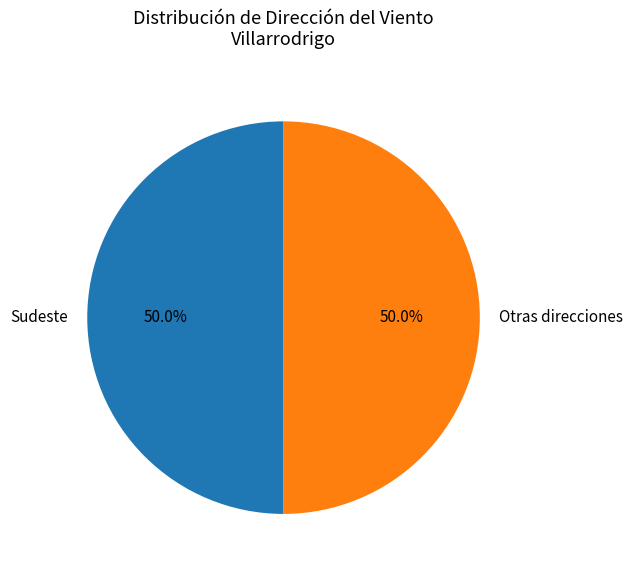

Approximately how many times larger is the value at Otras direcciones compared to Sudeste?

1.0